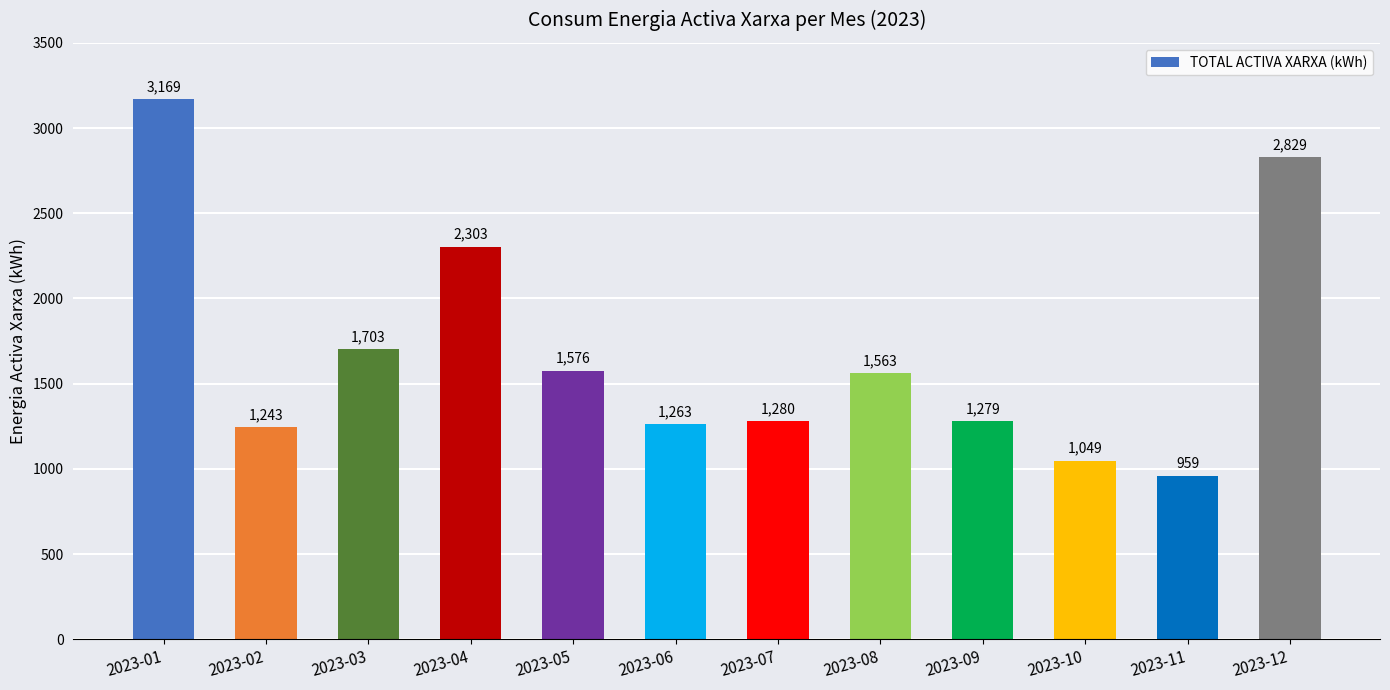

Does the chart contain any negative values?

No